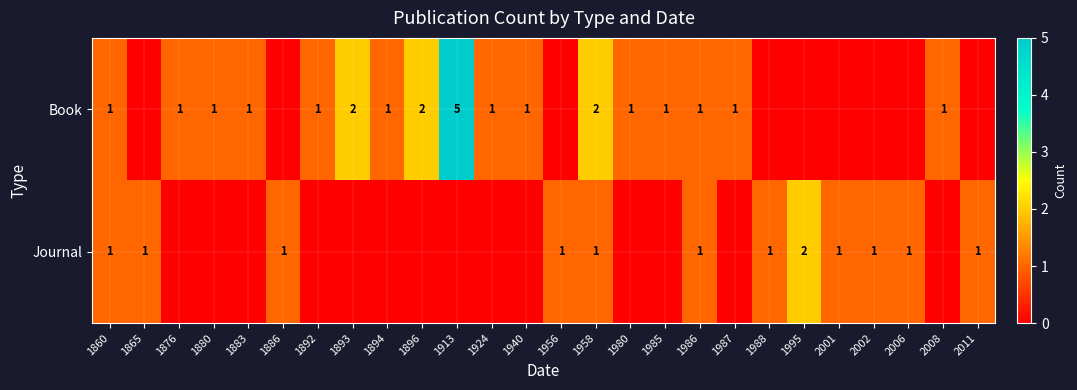

The Book series shows 5 at 1913. True or false?

True